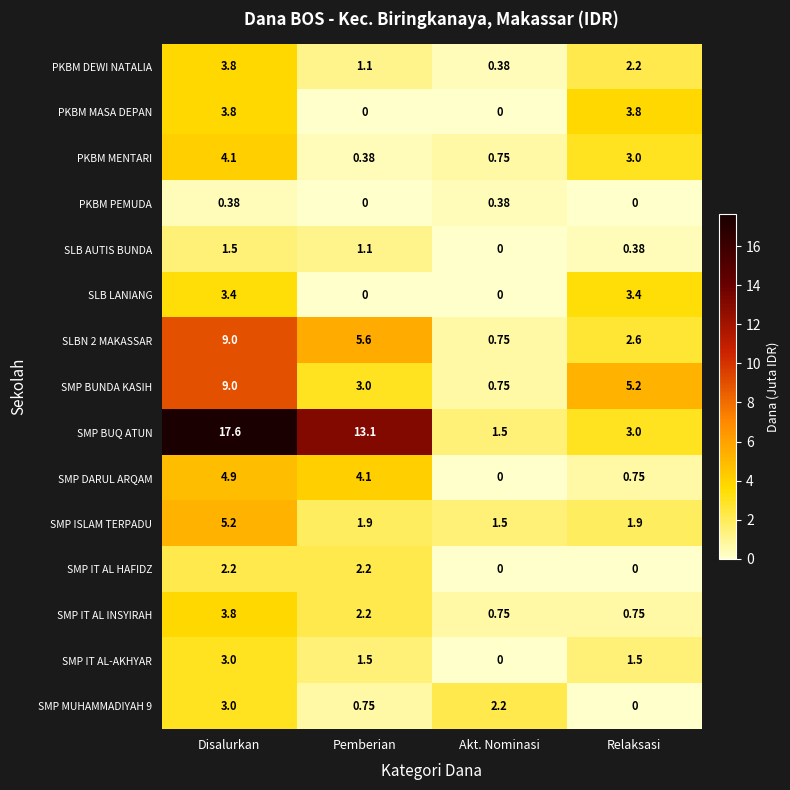

Between Disalurkan and Pemberian, which series saw the biggest shift?

SMP BUNDA KASIH